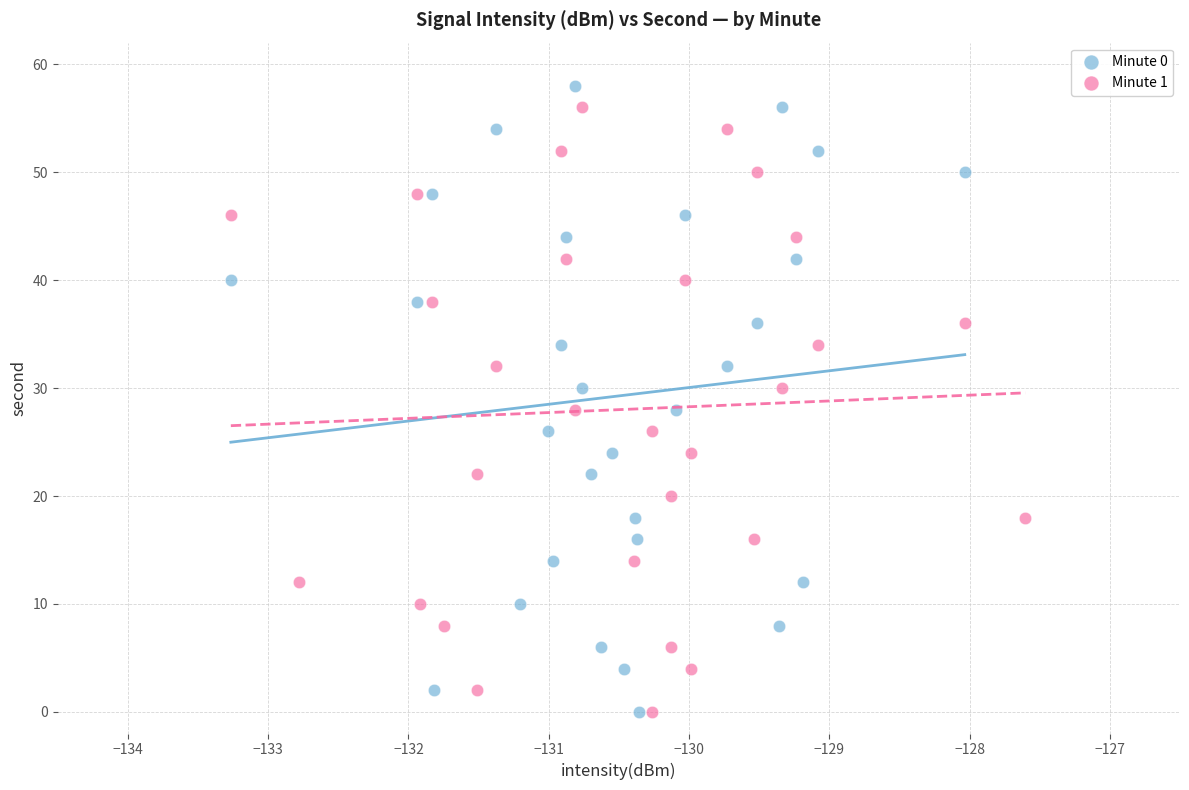

Which series has the largest Y range (max minus min)?

Minute 0